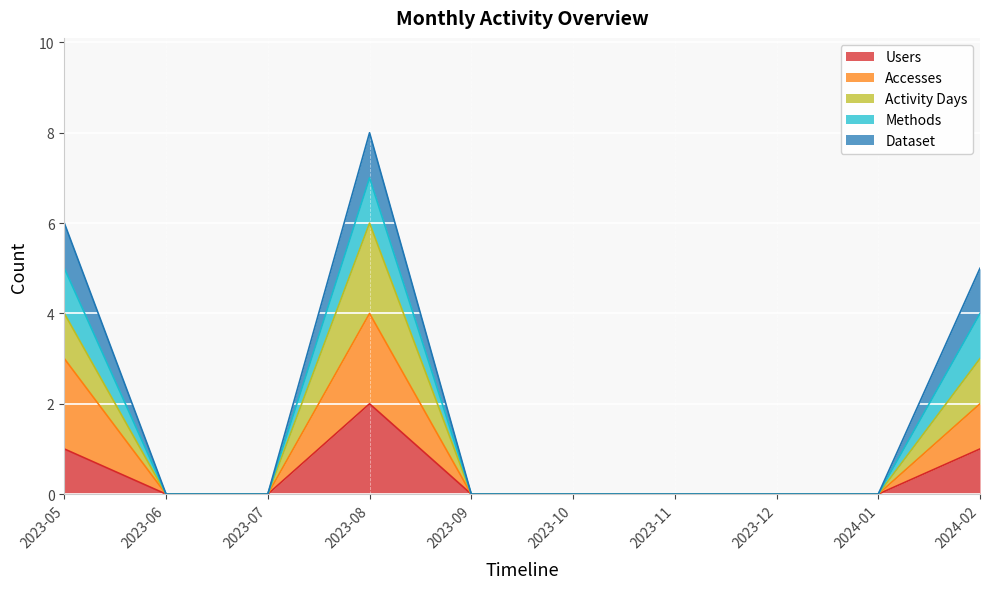

Does the chart display data point markers on the line(s)?

No